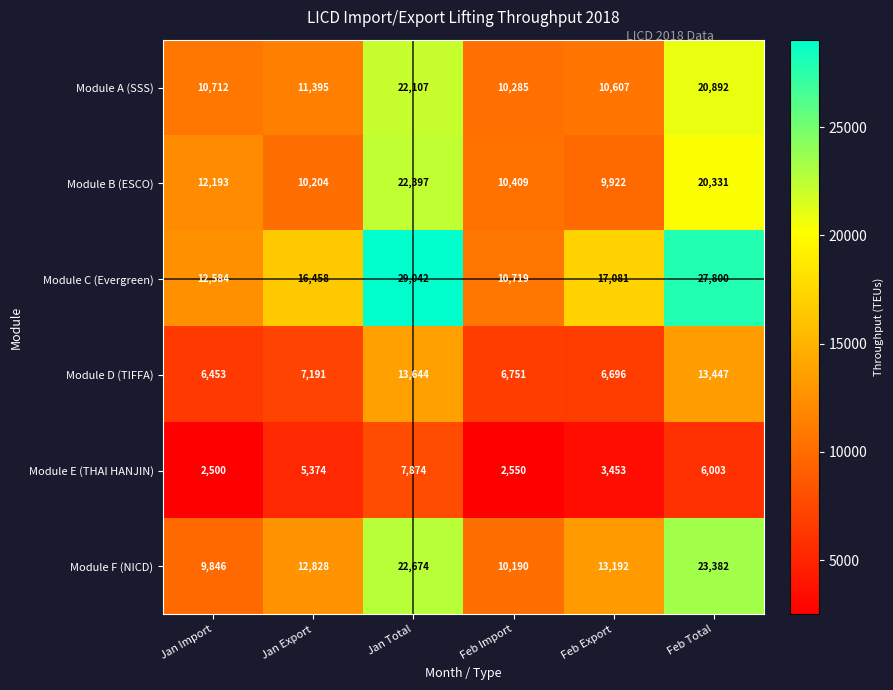

At which label is Module D (TIFFA) closest to 10048?

Jan Export